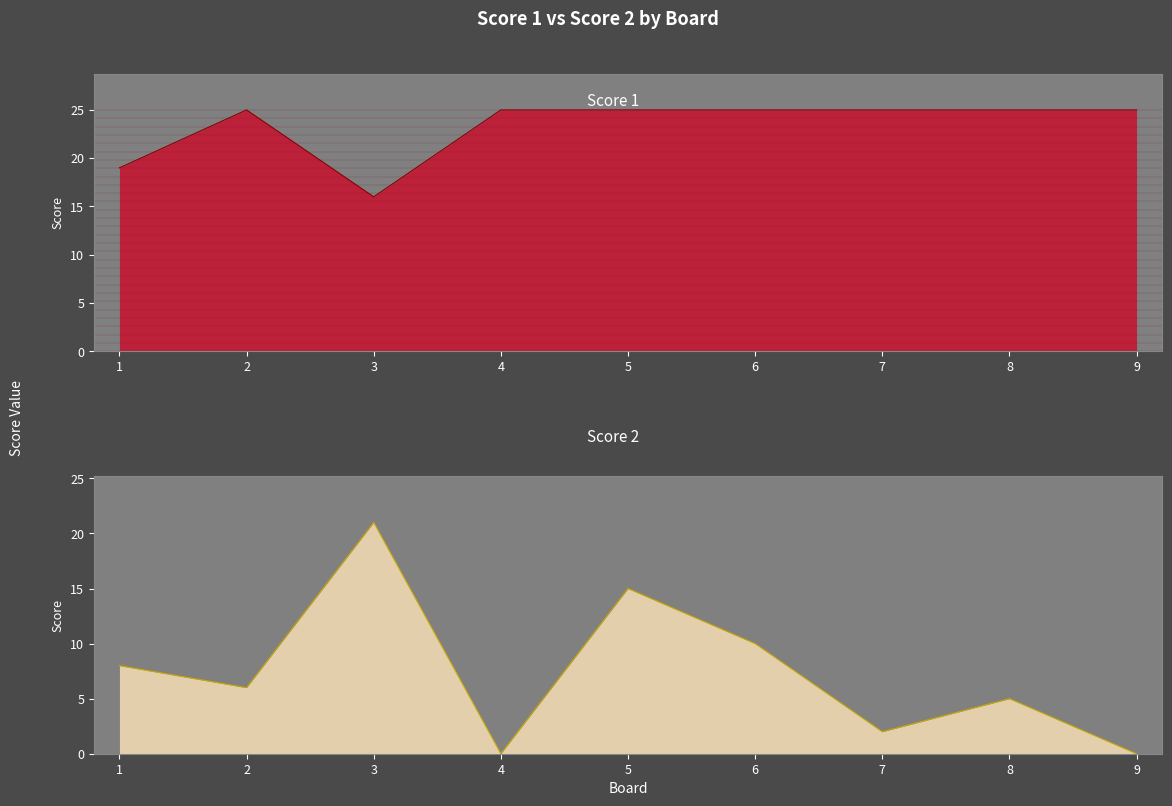

Reading left to right, extract all data points from this chart.

Score 1: 19	25	16	25	25	25	25	25	25
Score 2: 8	6	21	0	15	10	2	5	0